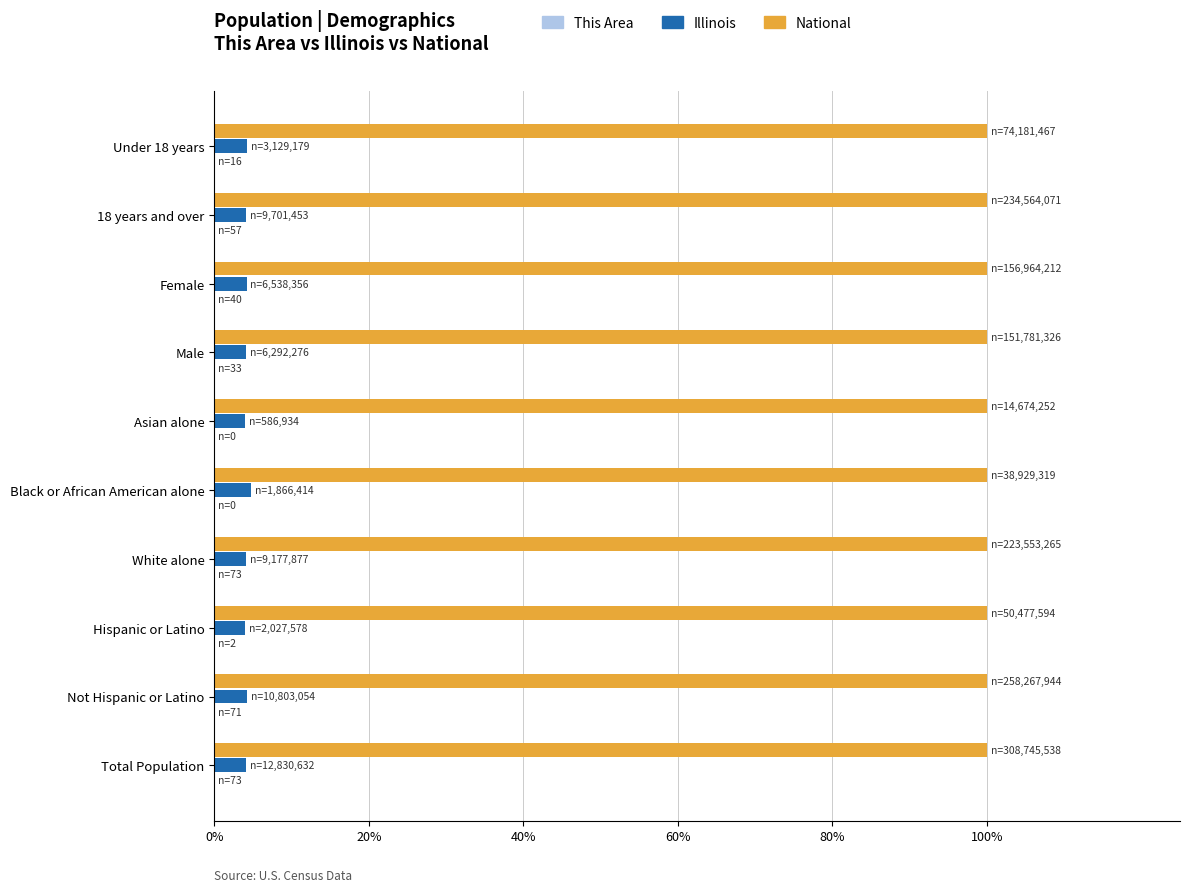

What is the highest value of the Illinois series?

4.8